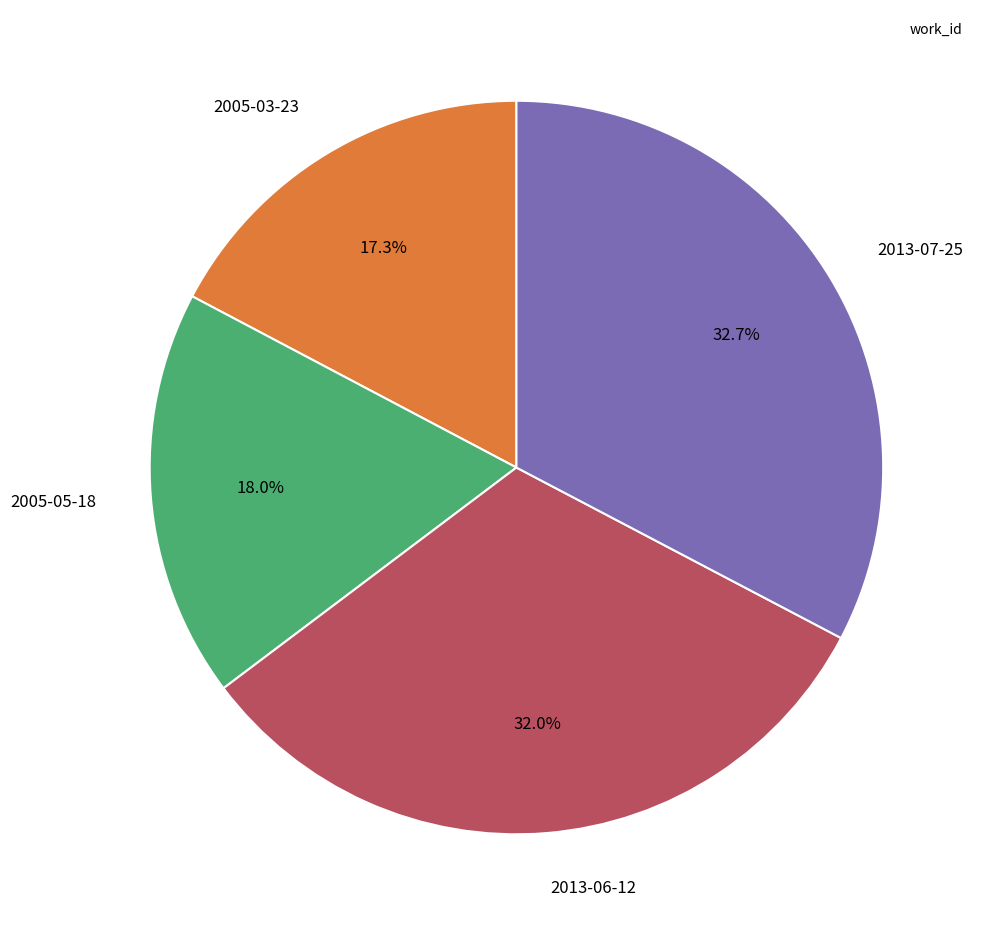

Is there a majority slice in this chart?

No